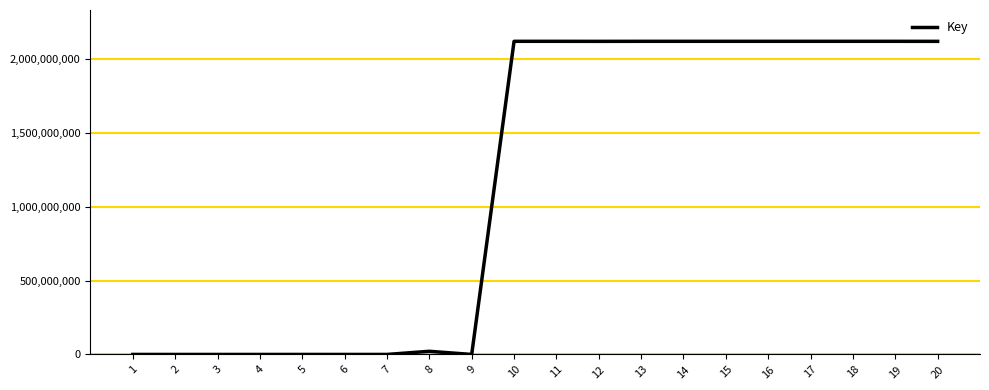

The value at 19 is 2118114892. True or false?

True